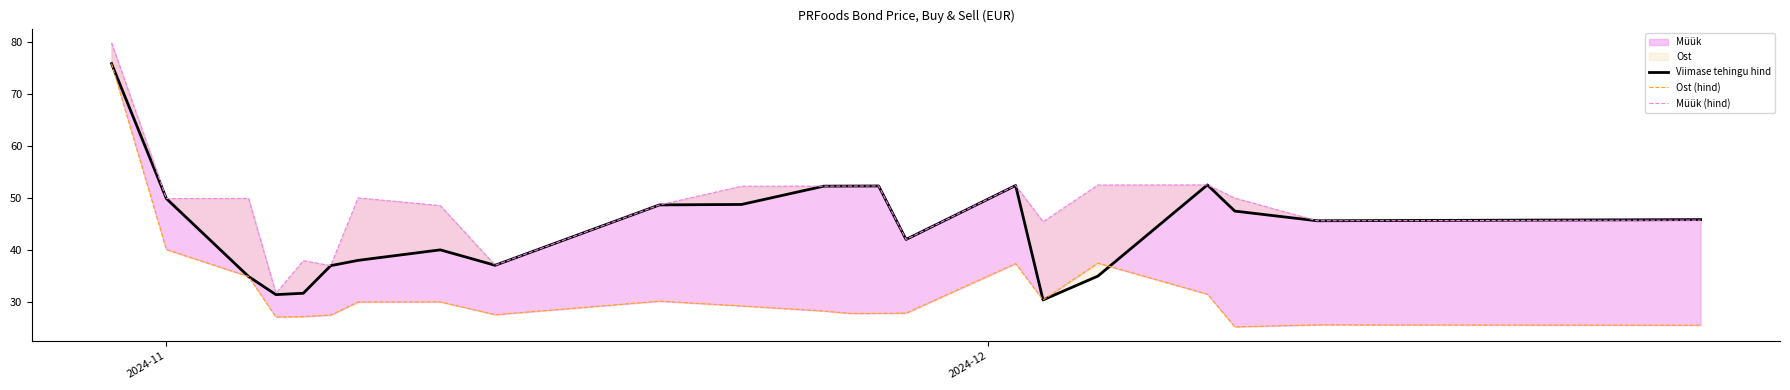

The value of Müük (hind) at 13 is 84.3. True or false?

False